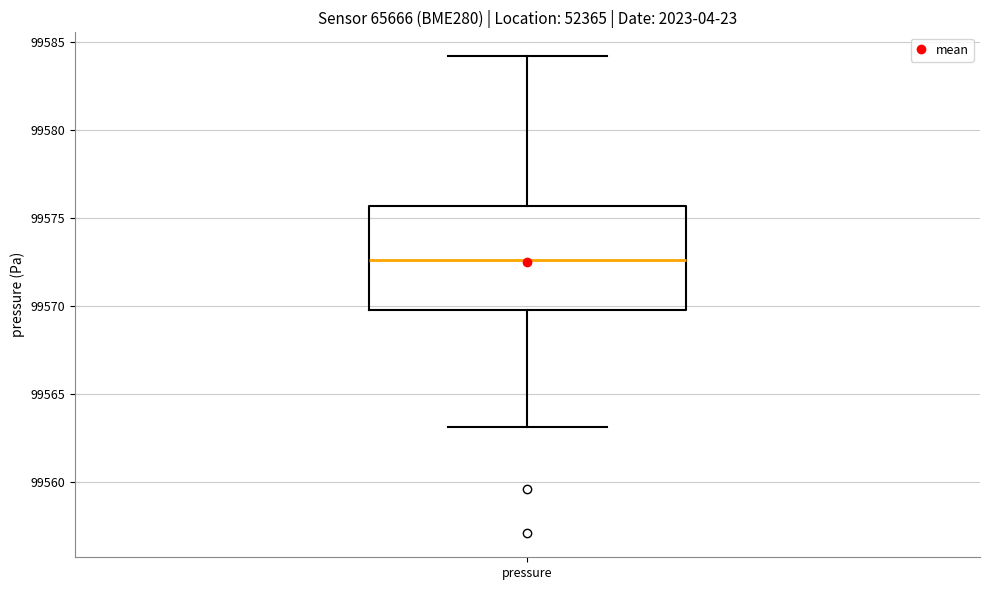

Transcribe this box plot: give where the median line is, the range the box spans, and where the two whiskers end, as read against the y-axis. The values are not printed on the chart, so give them approximately, as read against the axis.

median 99572.5, box 99570.0 to 99575.5, whiskers 99563.0 to 99584.0